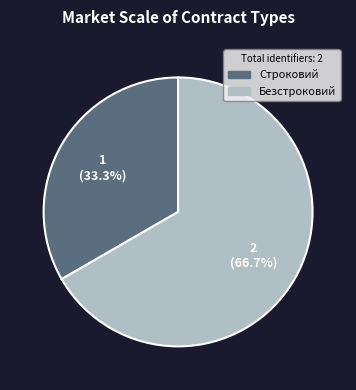

Does Строковий account for over 50% of the chart?

No